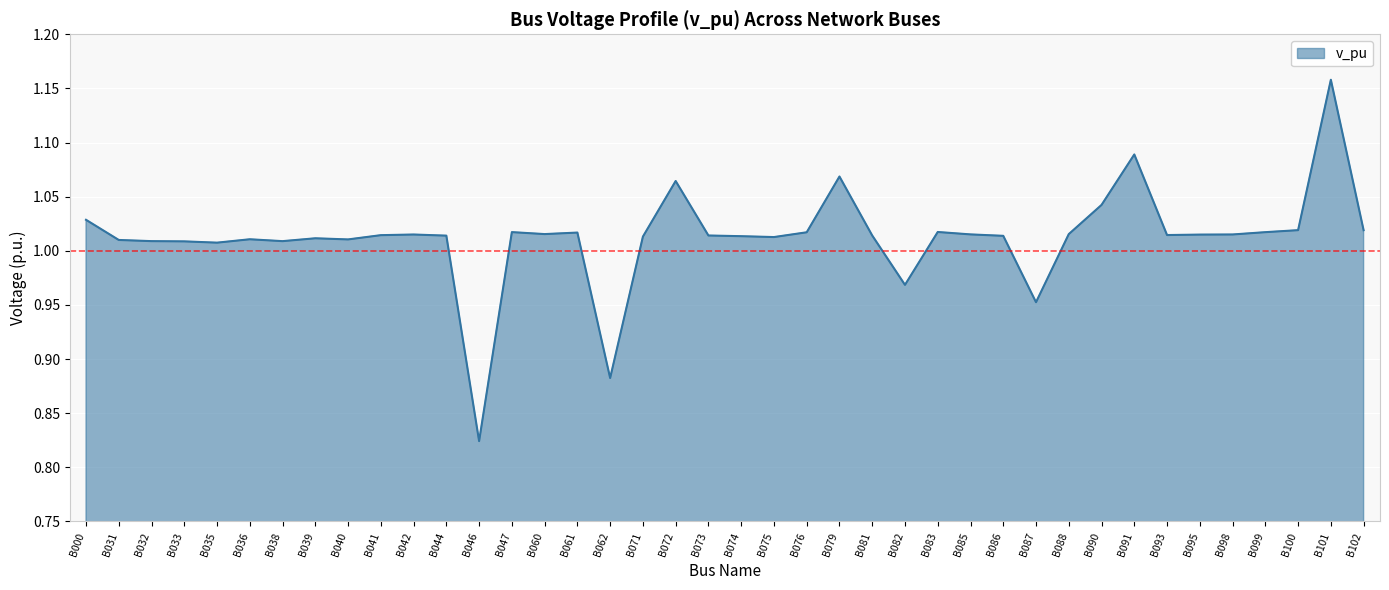

Is it true that the value at B101 is 1.7?

False